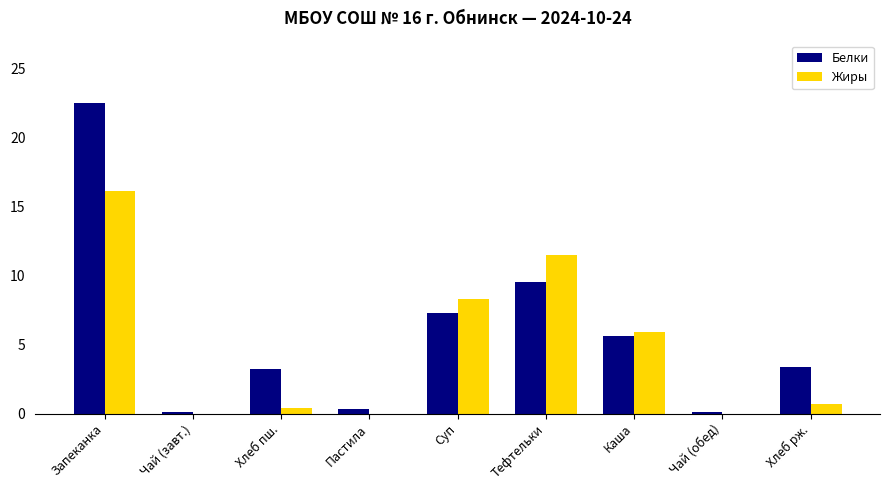

Reading left to right, transcribe all the data shown in this chart.

Белки: Запеканка=22.5	Чай (завт.)=0.1	Хлеб пш.=3.2	Пастила=0.3	Суп=7.3	Тефтельки=9.5	Каша=5.6	Чай (обед)=0.1	Хлеб рж.=3.4
Жиры: Запеканка=16.1	Чай (завт.)=0.0	Хлеб пш.=0.4	Пастила=0.0	Суп=8.3	Тефтельки=11.5	Каша=5.9	Чай (обед)=0.0	Хлеб рж.=0.7